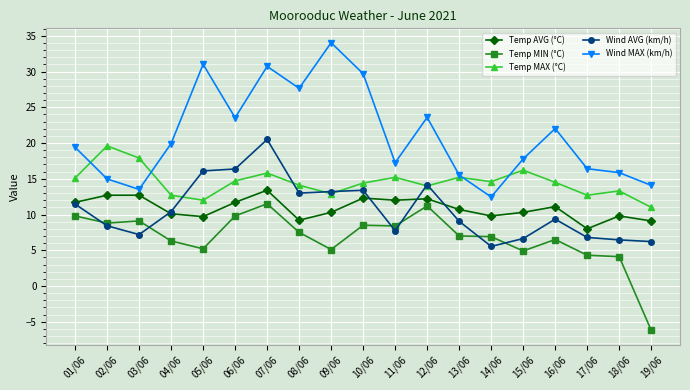

What is the difference between the maximum and minimum values in the Temp MIN (°C) series?

17.7